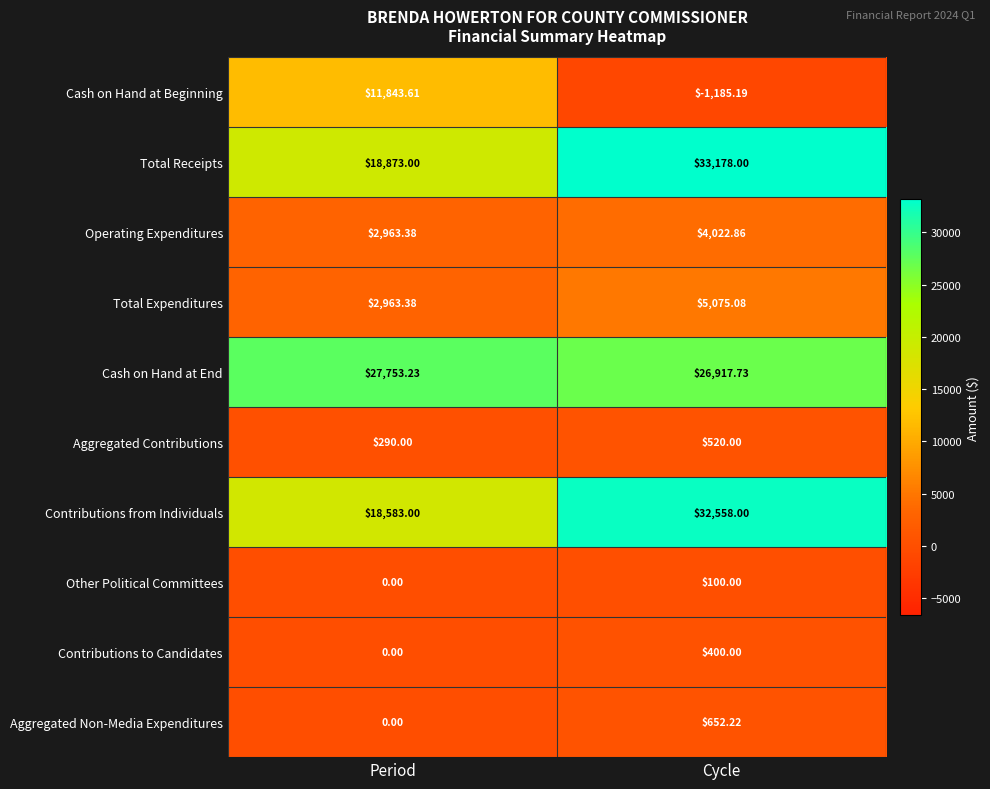

Which series has the largest total across all categories?

Cash on Hand at End